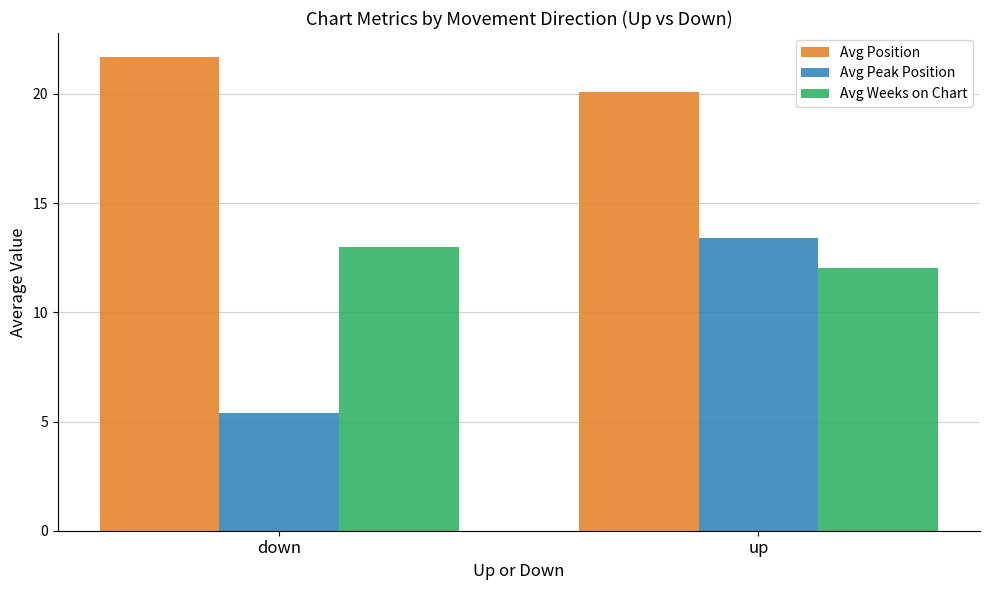

Are the bars horizontal?

No